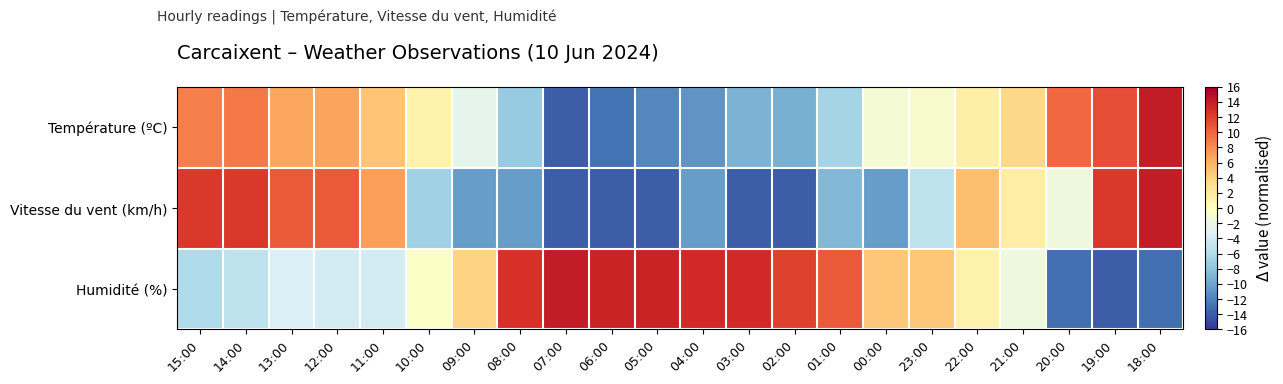

Reading left to right, extract all data points from this chart.

Température (ºC): 15:00=8.7	14:00=8.9	13:00=6.7	12:00=6.9	11:00=5.0	10:00=1.4	09:00=-2.5	08:00=-7.4	07:00=-14.0	06:00=-12.9	05:00=-11.7	04:00=-11.0	03:00=-9.1	02:00=-9.3	01:00=-6.7	00:00=-1.2	23:00=-0.8	22:00=1.6	21:00=3.7	20:00=9.9	19:00=11.2	18:00=14.0
Vitesse du vent (km/h): 15:00=12.2	14:00=12.2	13:00=10.5	12:00=10.5	11:00=7.0	10:00=-7.0	09:00=-10.5	08:00=-10.5	07:00=-14.0	06:00=-14.0	05:00=-14.0	04:00=-10.5	03:00=-14.0	02:00=-14.0	01:00=-8.8	00:00=-10.5	23:00=-5.2	22:00=5.2	21:00=1.8	20:00=-1.8	19:00=12.2	18:00=14.0
Humidité (%): 15:00=-6.1	14:00=-5.2	13:00=-3.5	12:00=-3.9	11:00=-3.9	10:00=-0.4	09:00=3.9	08:00=12.7	07:00=14.0	06:00=13.6	05:00=13.6	04:00=13.1	03:00=13.1	02:00=11.8	01:00=10.5	00:00=4.8	23:00=4.8	22:00=1.3	21:00=-1.8	20:00=-13.1	19:00=-14.0	18:00=-13.1